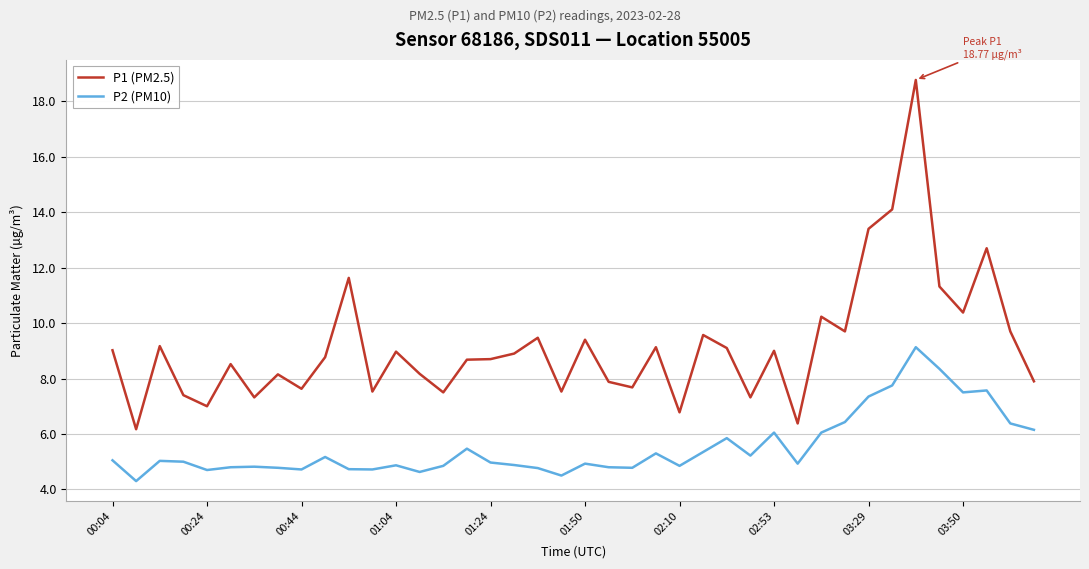

Which series has the widest spread of values?

P1 (PM2.5)